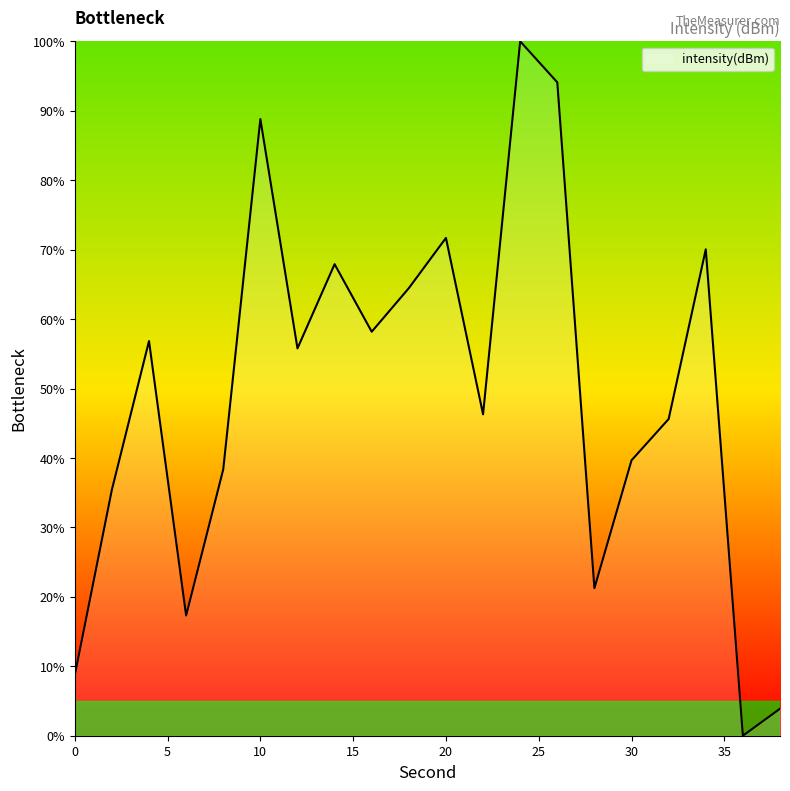

True or false: the data shows 39.7 at 30.

True